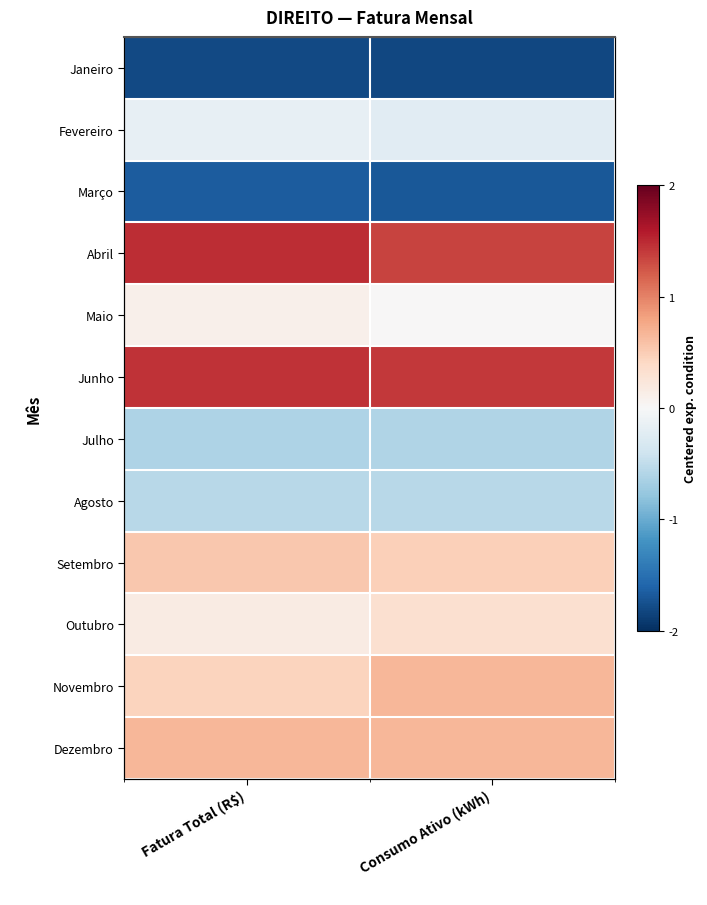

At which label is Dezembro closest to 0?

Fatura Total (R$)